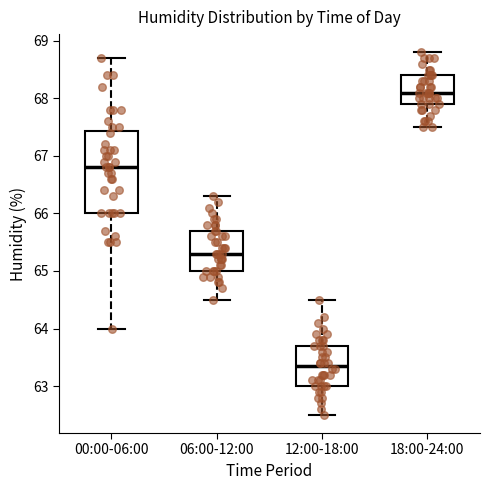

Where does the lower whisker of the box for 00:00-06:00 end on the y-axis? The values are not printed on the chart, so give them approximately, as read against the axis.

64.0